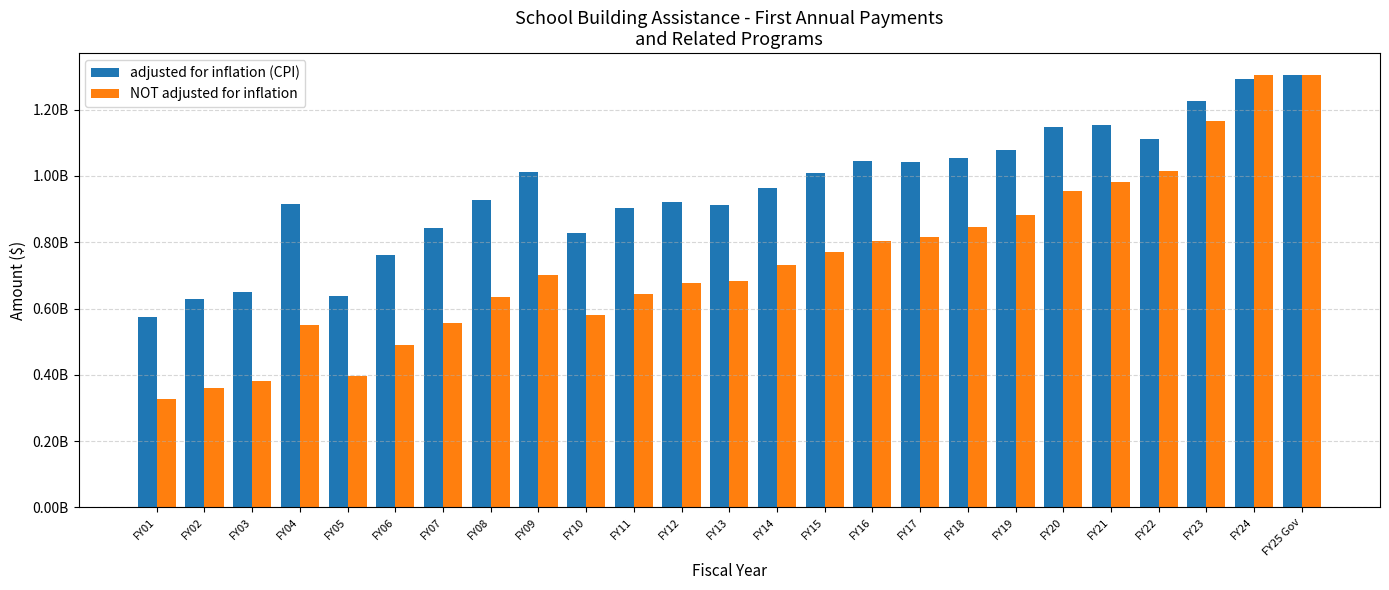

At which category is the sum across all series the highest?

FY25 Gov